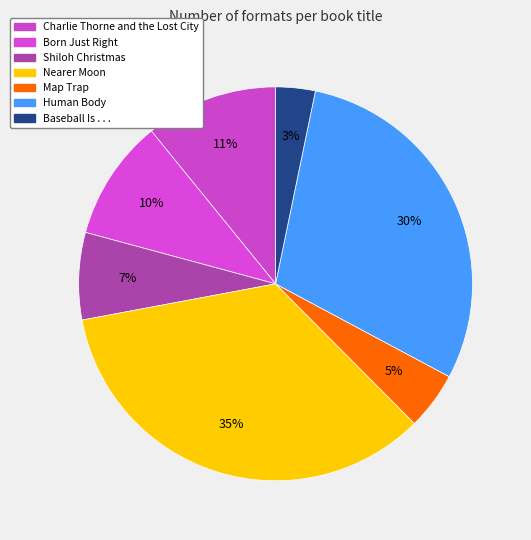

How many slices are in this pie chart?

7